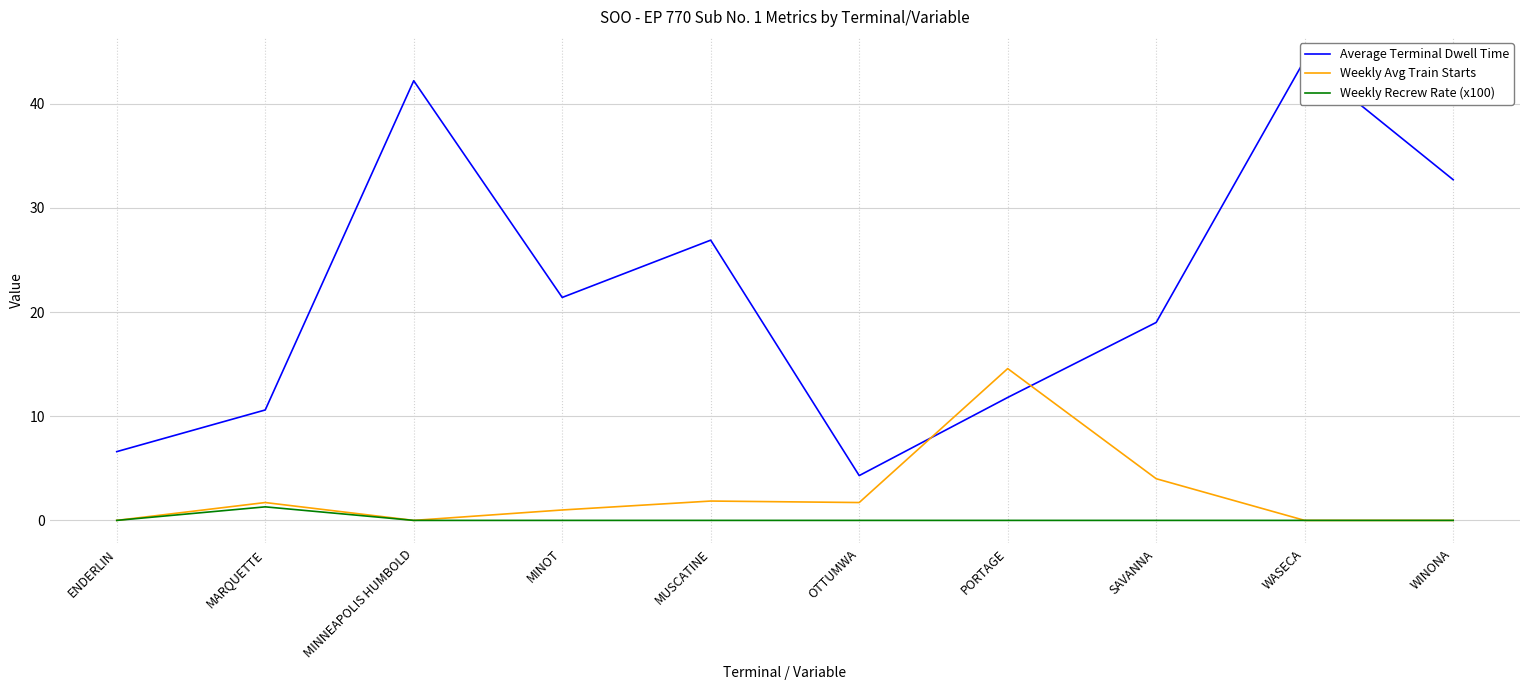

Reading right to left, transcribe all the data shown in this chart.

Average Terminal Dwell Time: 32.7	44.2	19.0	11.8	4.3	26.9	21.4	42.2	10.6	6.6
Weekly Avg Train Starts: 0.0	0.0	4.0	14.6	1.7	1.9	1.0	0.0	1.7	0.0
Weekly Recrew Rate (x100): 0.0	0.0	0.0	0.0	0.0	0.0	0.0	0.0	1.3	0.0